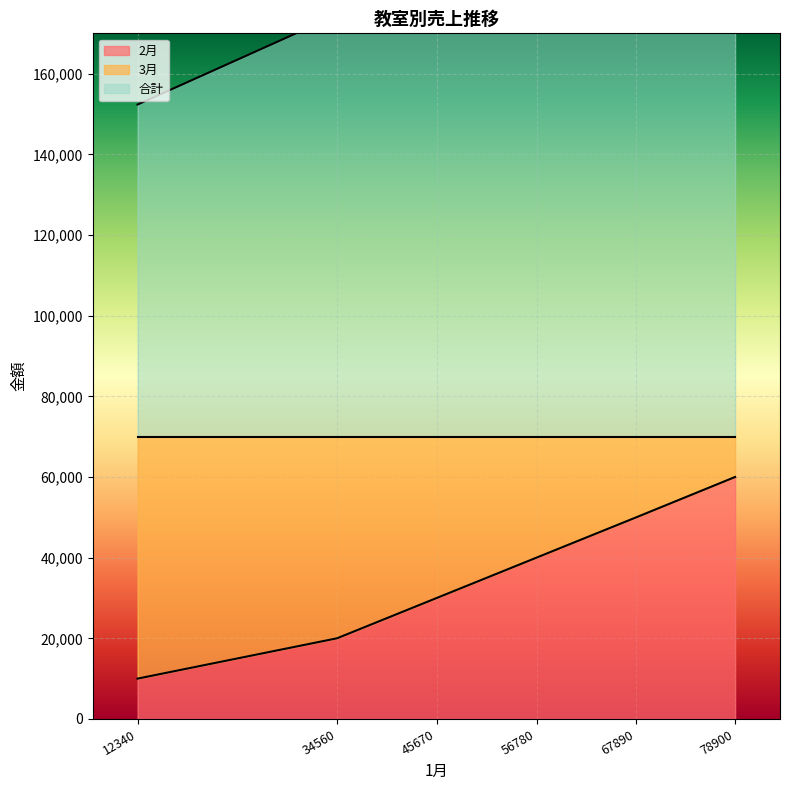

True or false: 3月 and 2月 intersect in this chart.

False